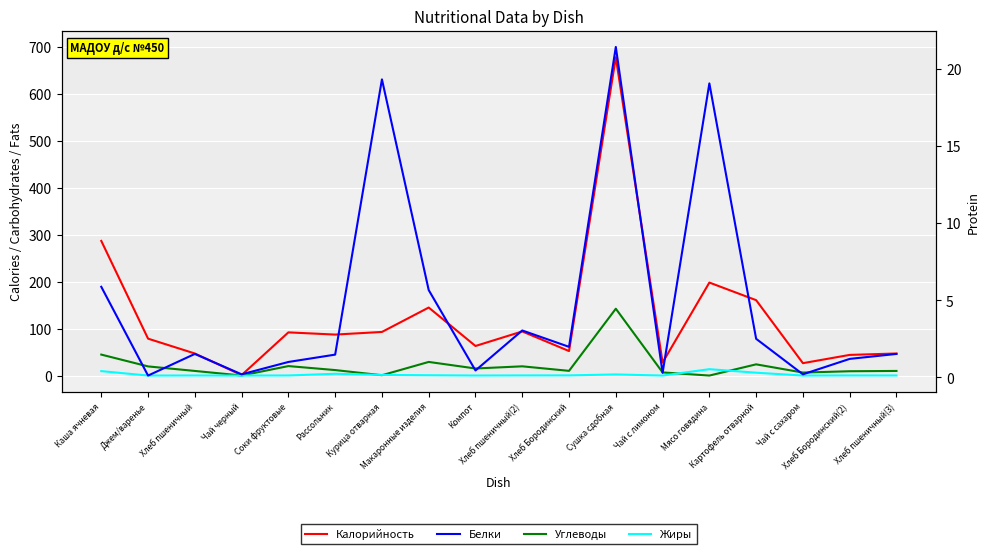

The value of Жиры at Компот is 0.1. True or false?

True